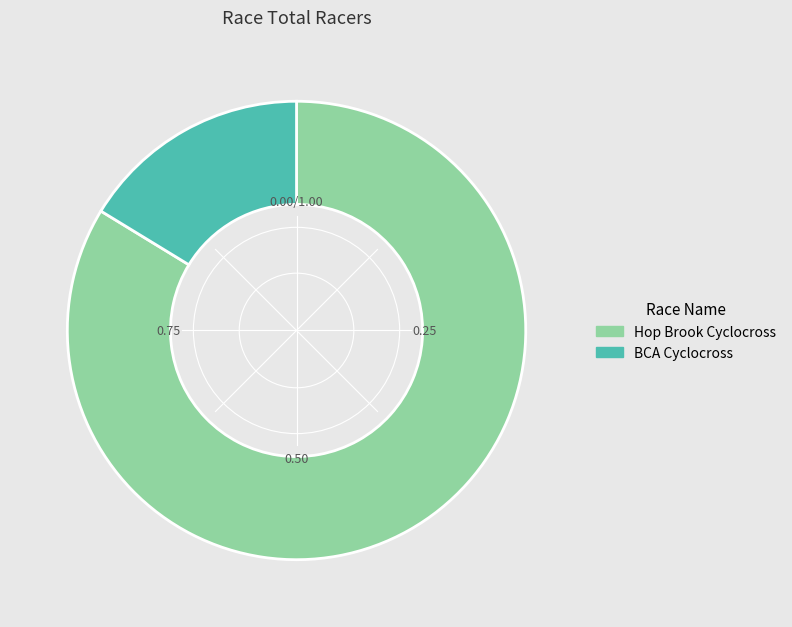

What is the largest slice in the pie chart?

Hop Brook Cyclocross